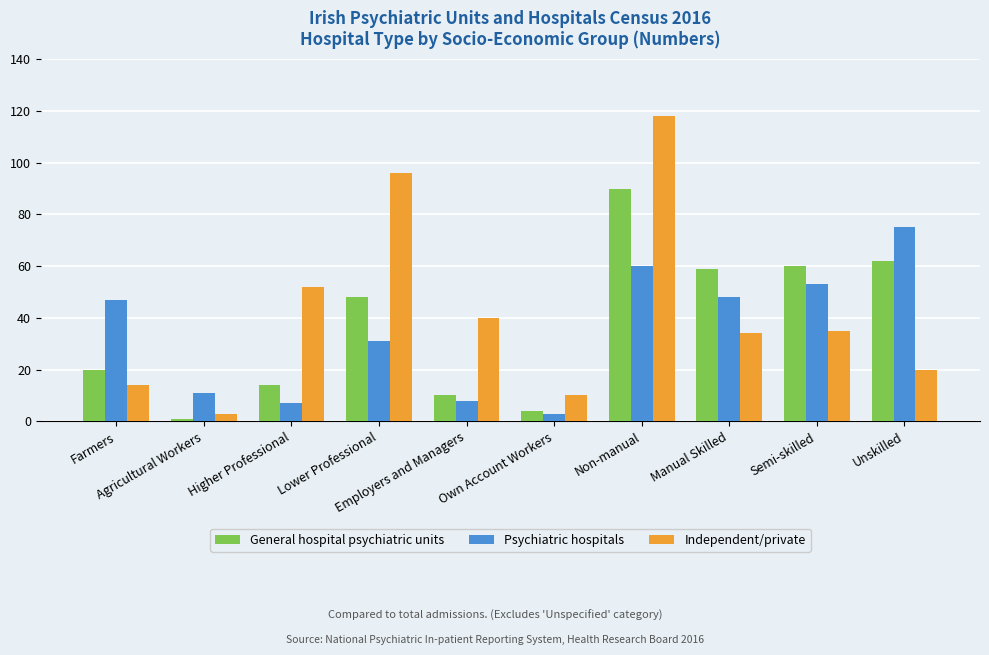

What is the label of the 3rd bar from the right?

Manual Skilled